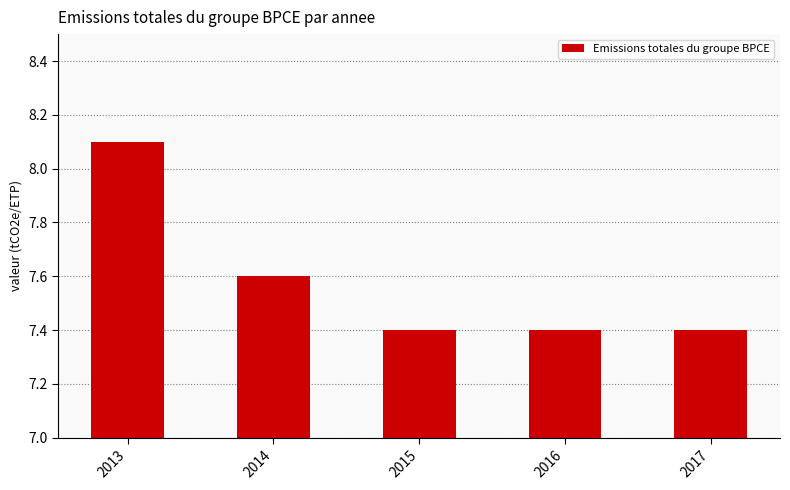

What is the value of the 1st bar from the left?

8.1